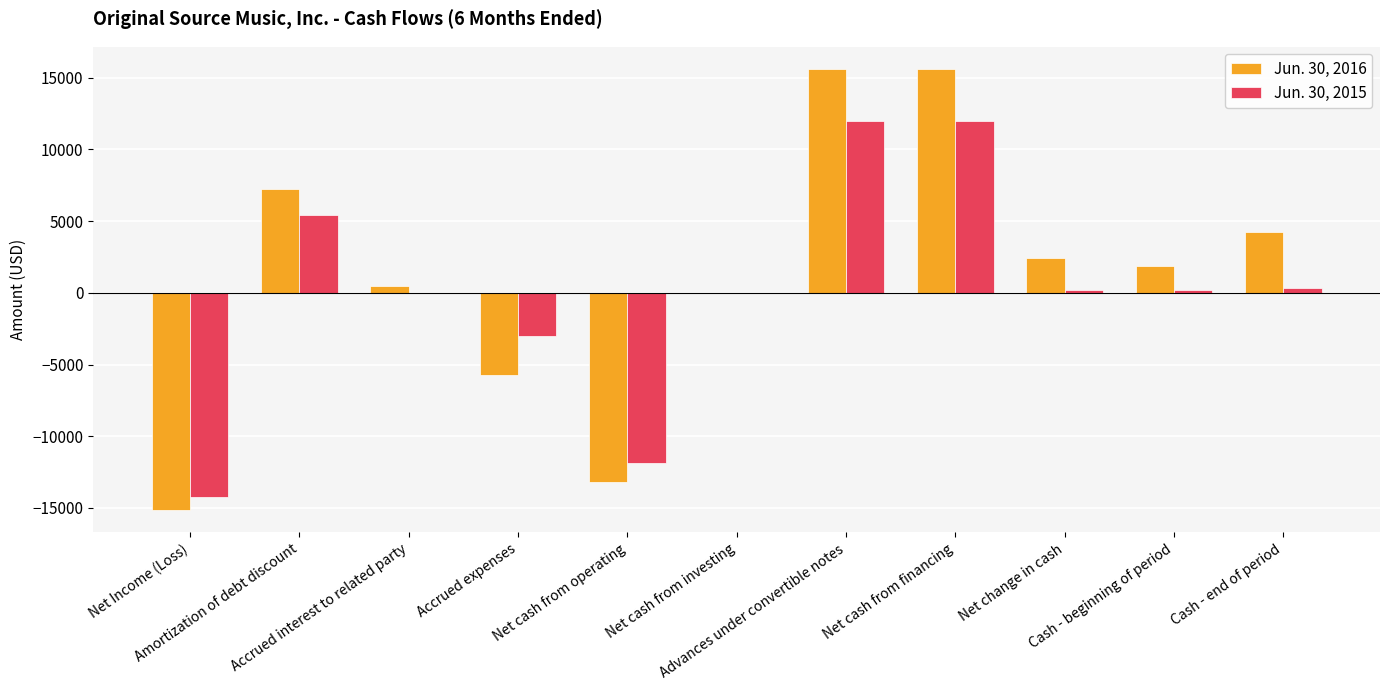

What is the maximum value shown in the chart?

15617